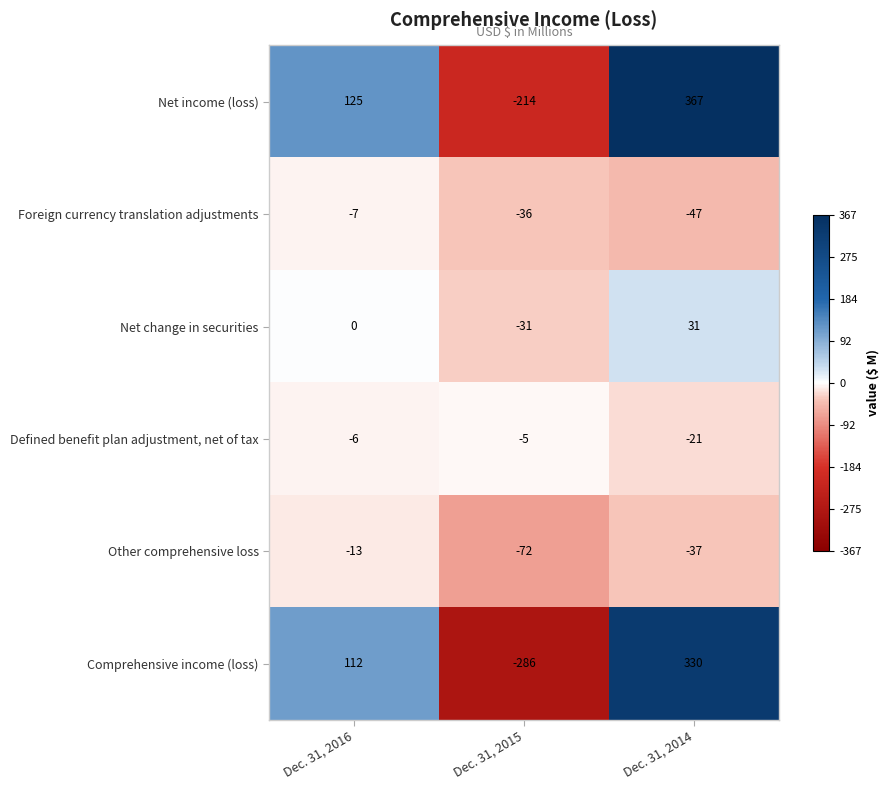

Which label corresponds to the largest value in the chart?

Dec. 31, 2014